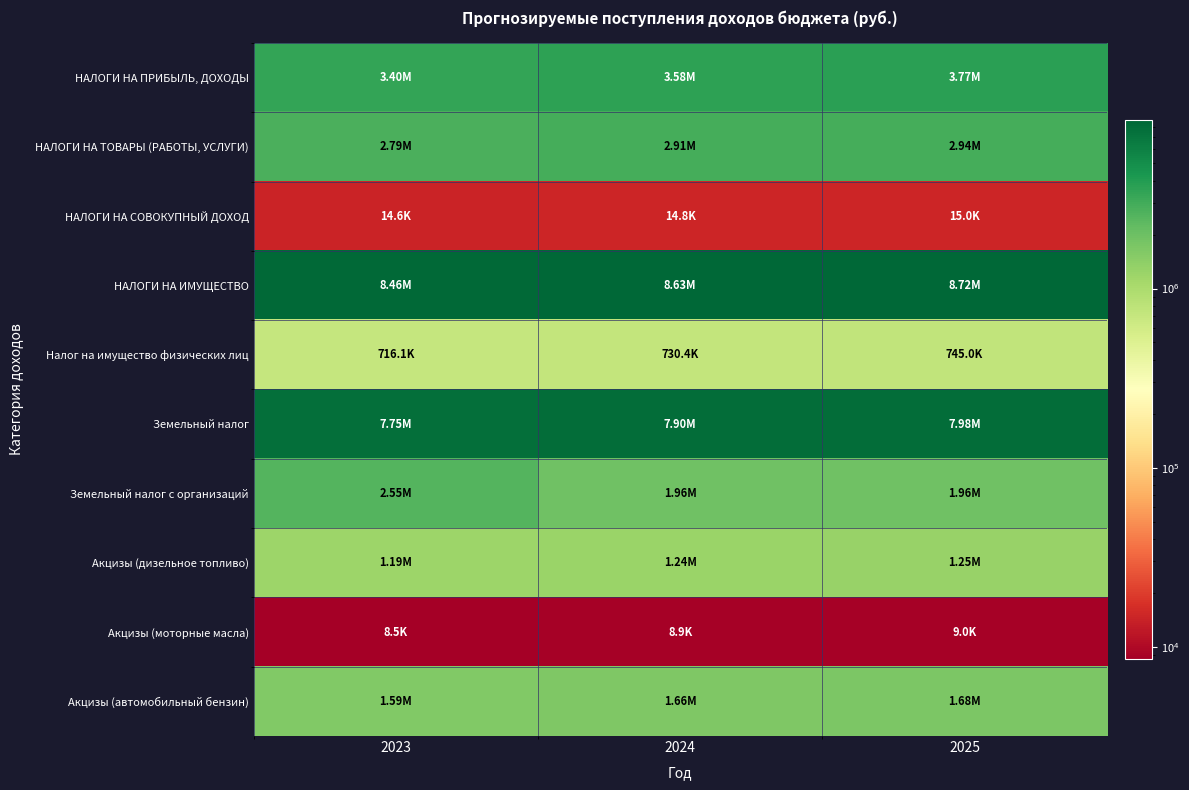

Rank the series by their maximum value, from highest to lowest.

НАЛОГИ НА ИМУЩЕСТВО, Земельный налог, НАЛОГИ НА ПРИБЫЛЬ, ДОХОДЫ, НАЛОГИ НА ТОВАРЫ (РАБОТЫ, УСЛУГИ), Земельный налог с организаций, Акцизы (автомобильный бензин), Акцизы (дизельное топливо), Налог на имущество физических лиц, НАЛОГИ НА СОВОКУПНЫЙ ДОХОД, Акцизы (моторные масла)